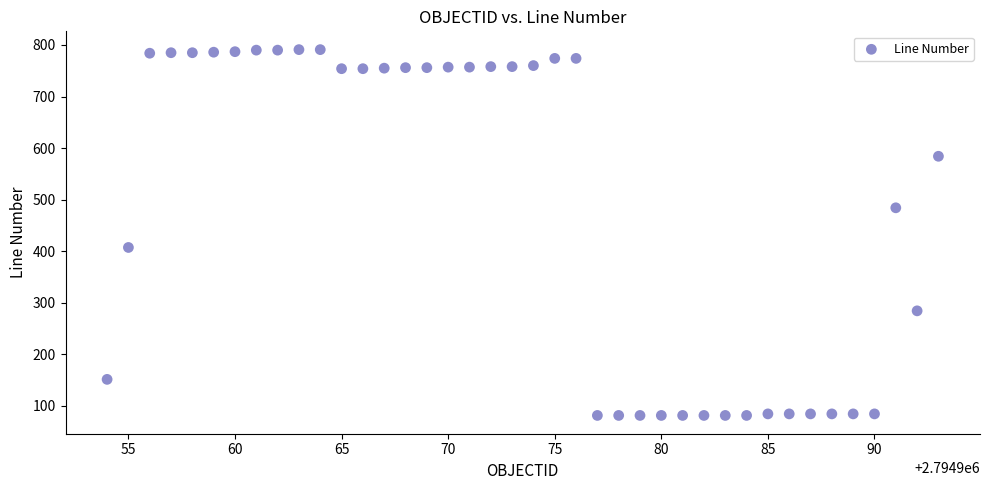

What is the range of X values (max minus min)?

39